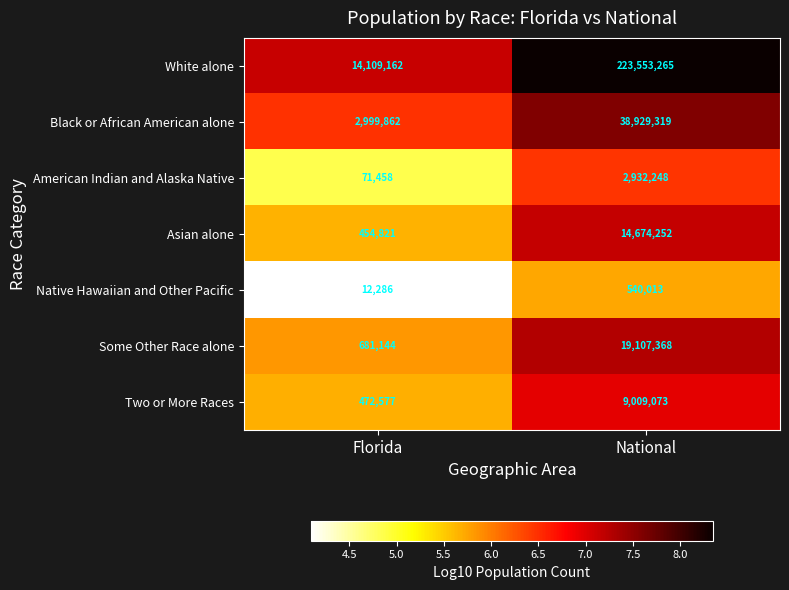

At which category is the sum across all series the highest?

National